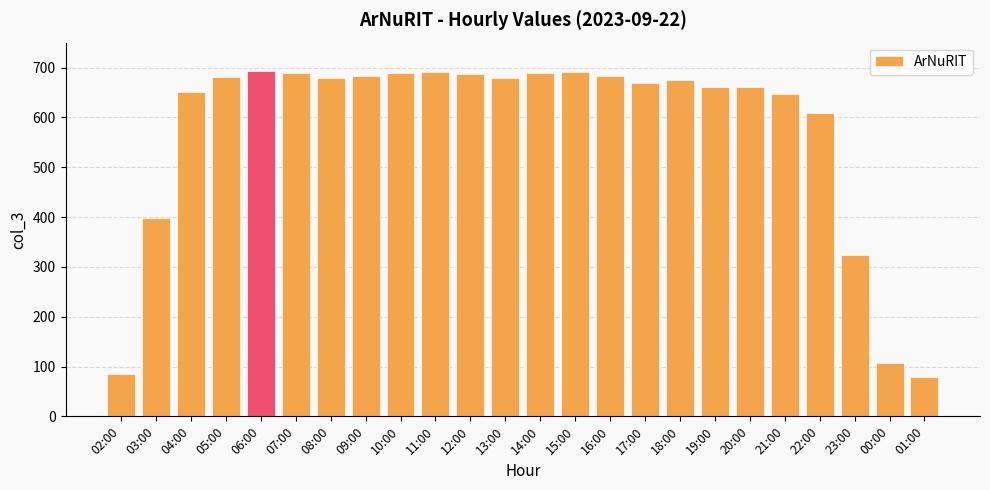

What is the greatest value displayed?

693